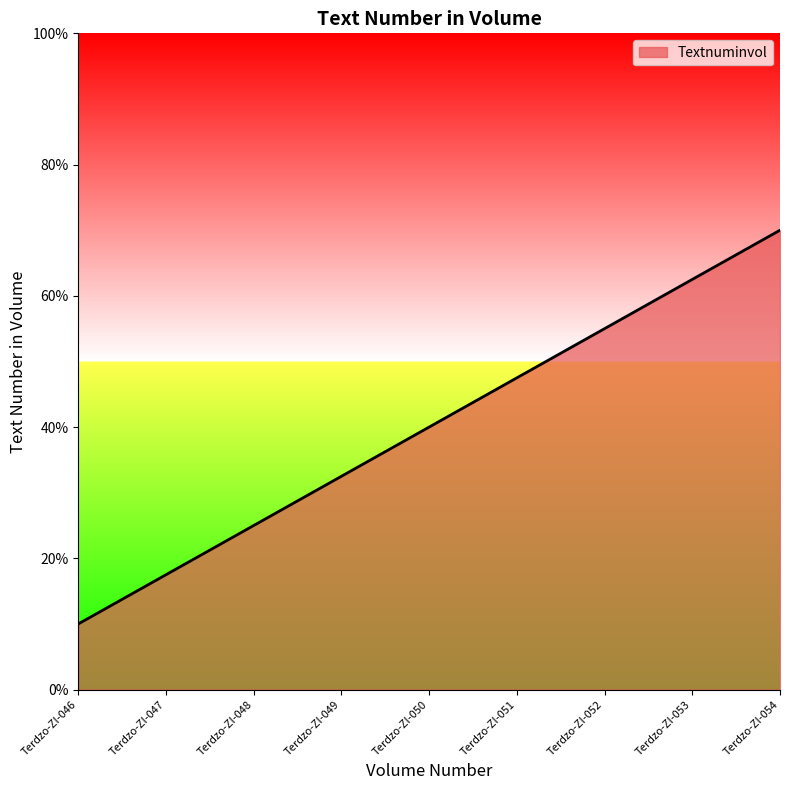

Count the number of data series in this chart.

1